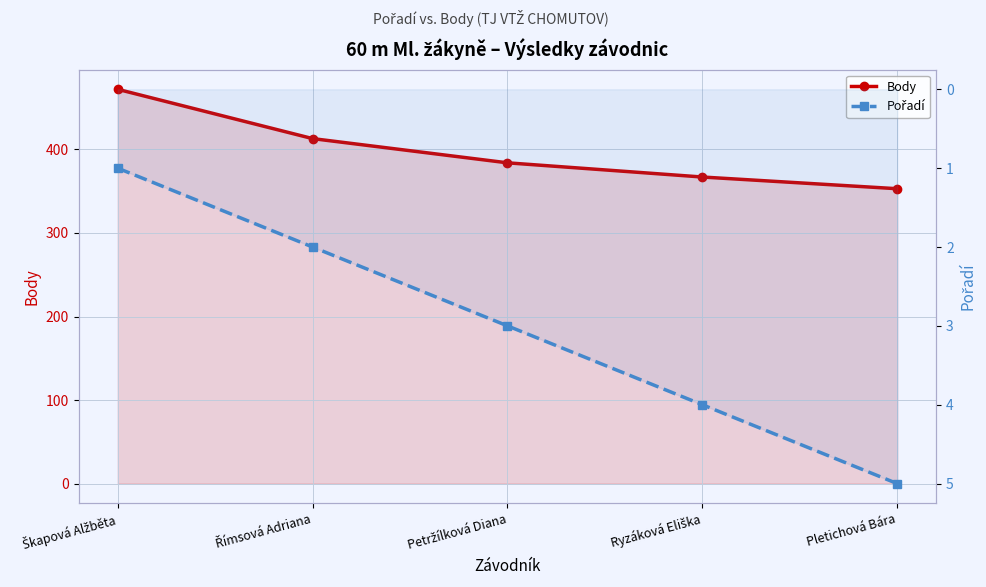

What value does the Pořadí series have at Škapová Alžběta?

1